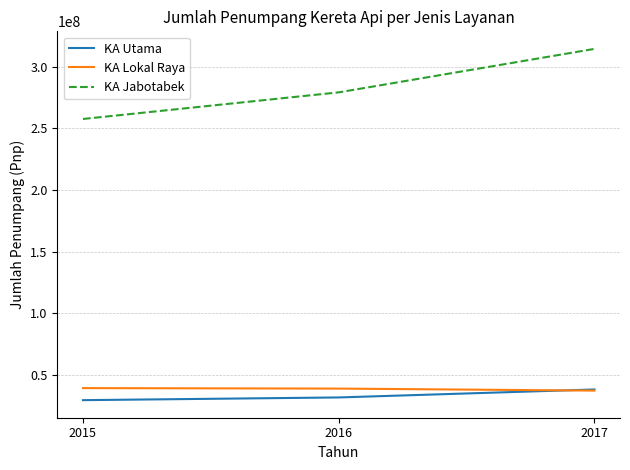

Rank the categories by KA Jabotabek value from lowest to highest.

2015, 2016, 2017